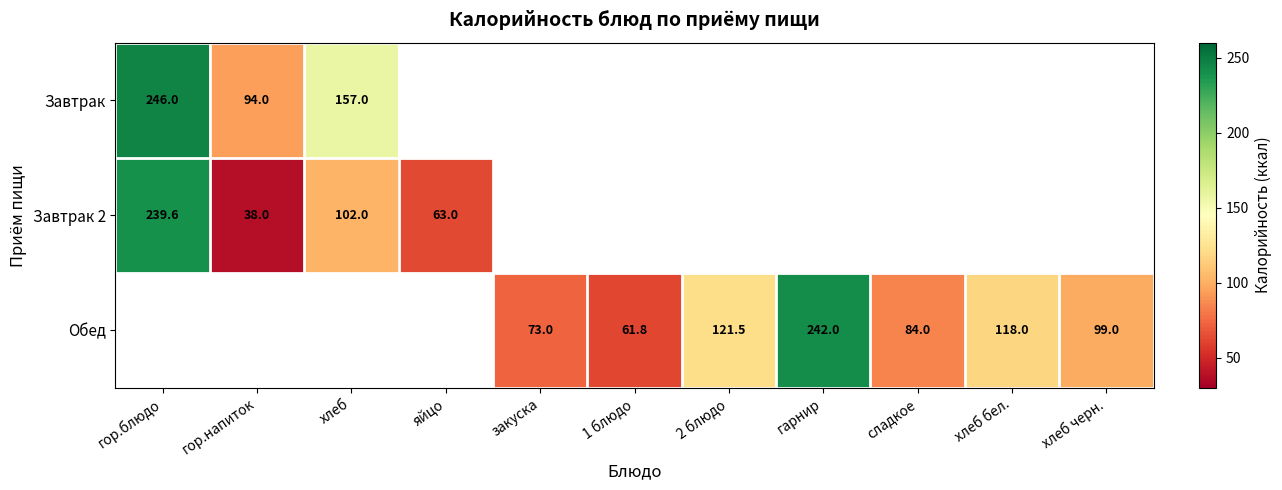

True or false: Обед has a value of 37.5 at сладкое.

False